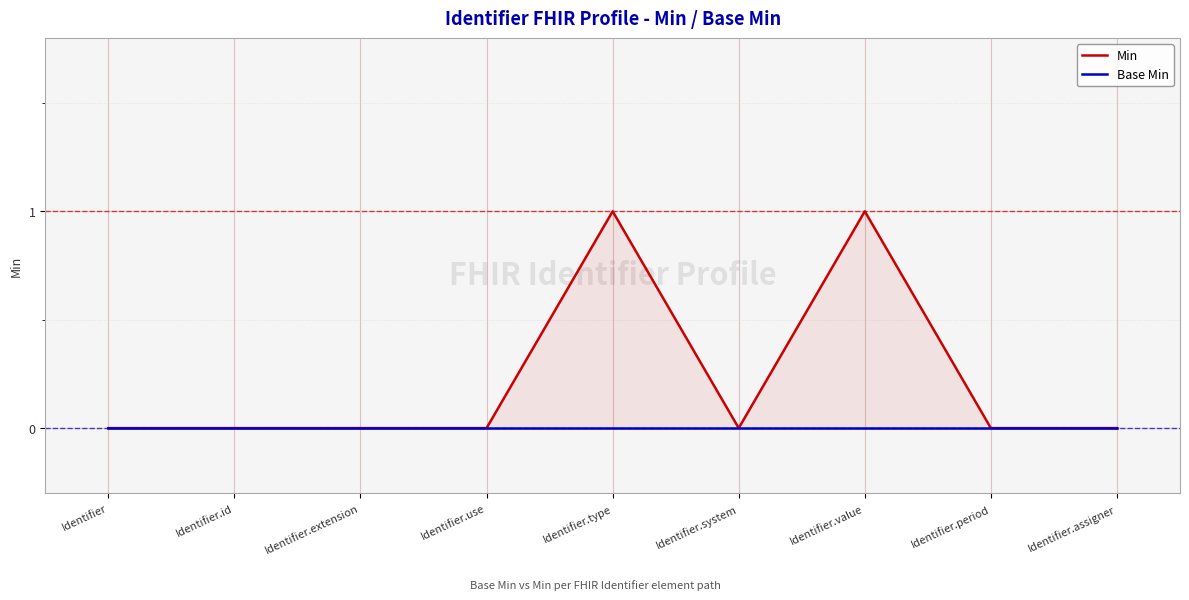

At Identifier.system, list the series in order from smallest to largest.

Min, Base Min